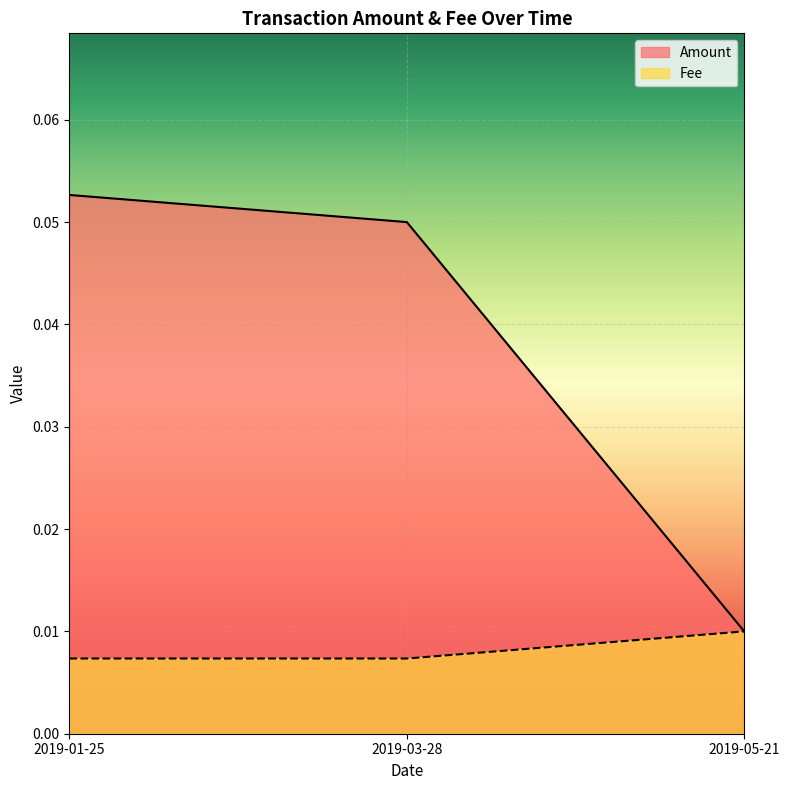

What is the label of the 2nd point from the left?

2019-03-28